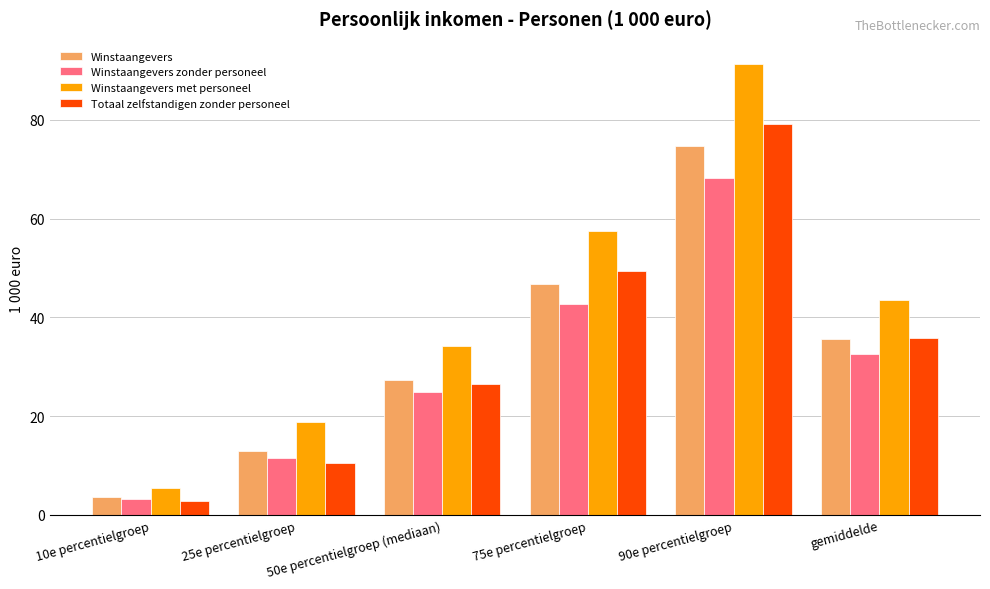

Reading left to right, list all the values displayed in this chart.

Winstaangevers: 3.6	12.9	27.4	46.7	74.8	35.6
Winstaangevers zonder personeel: 3.3	11.5	25.0	42.8	68.2	32.6
Winstaangevers met personeel: 5.5	18.8	34.3	57.6	91.3	43.6
Totaal zelfstandigen zonder personeel: 2.9	10.6	26.6	49.4	79.2	35.9